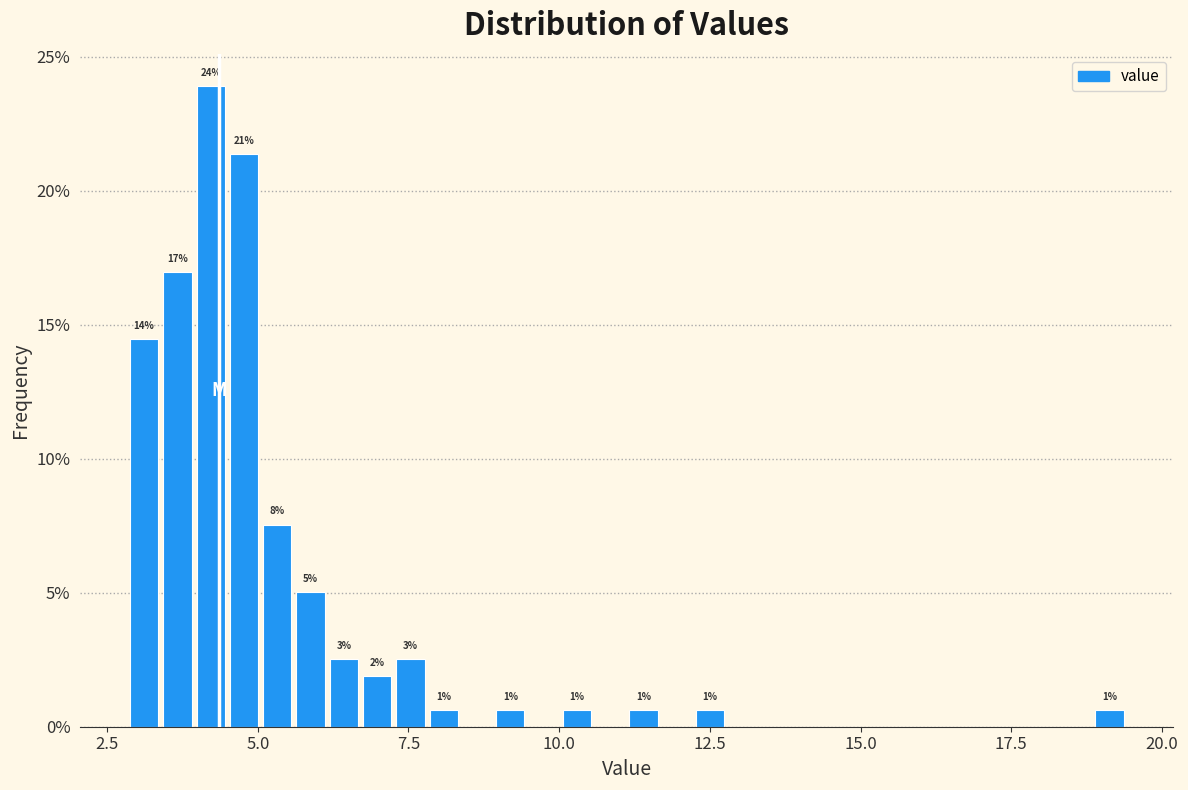

Around what value on the x-axis is the tallest bar? Give the approximate position of its centre, as read against the axis.

4.0